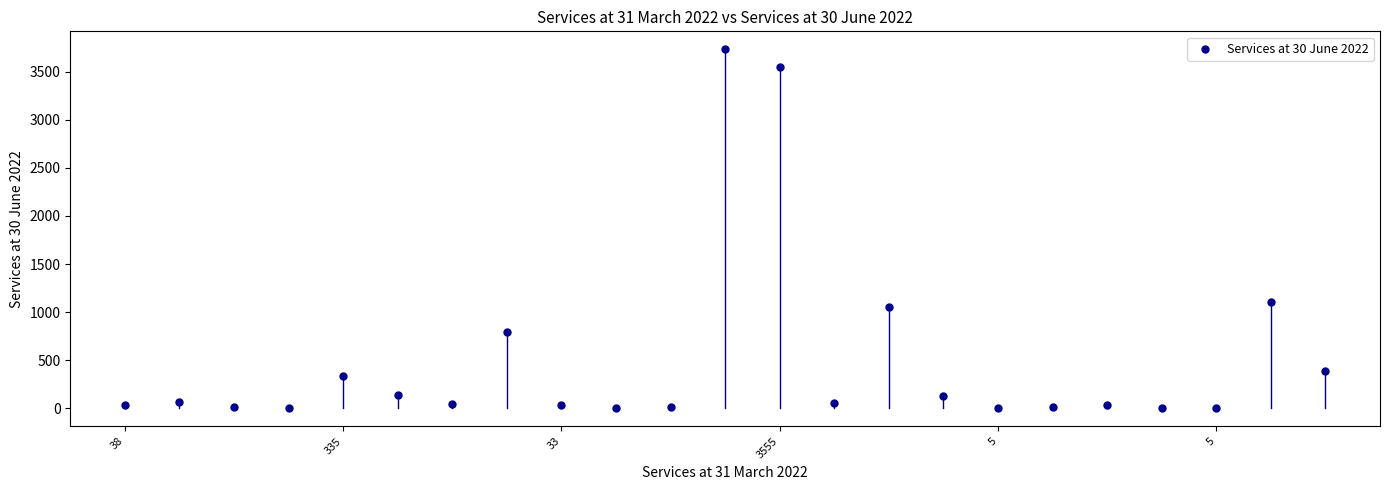

What Y value in the scatter plot is closest to 1866?

1106